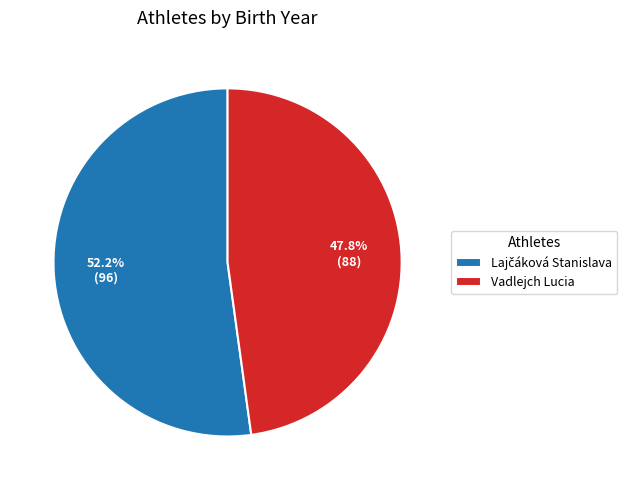

What is the smallest slice in the pie chart?

Vadlejch Lucia